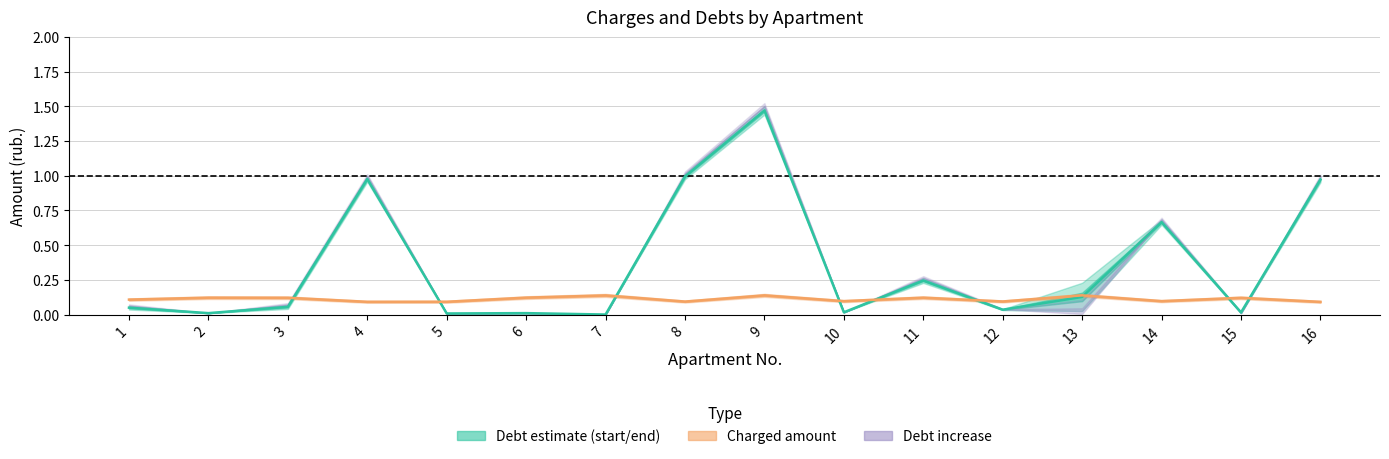

What is the spread (max minus min) of values at 5?

0.1